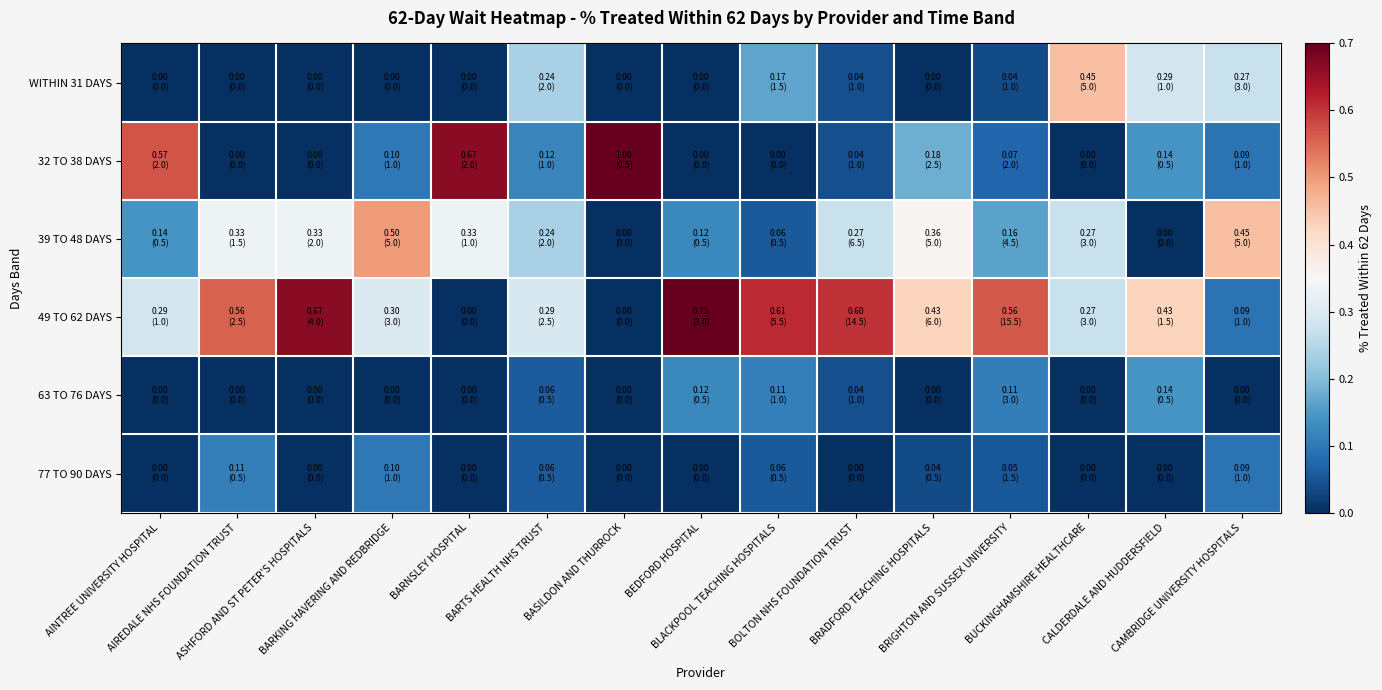

Is the value of 32 TO 38 DAYS at BRADFORD TEACHING HOSPITALS greater than the value of 77 TO 90 DAYS at BRIGHTON AND SUSSEX UNIVERSITY?

Yes